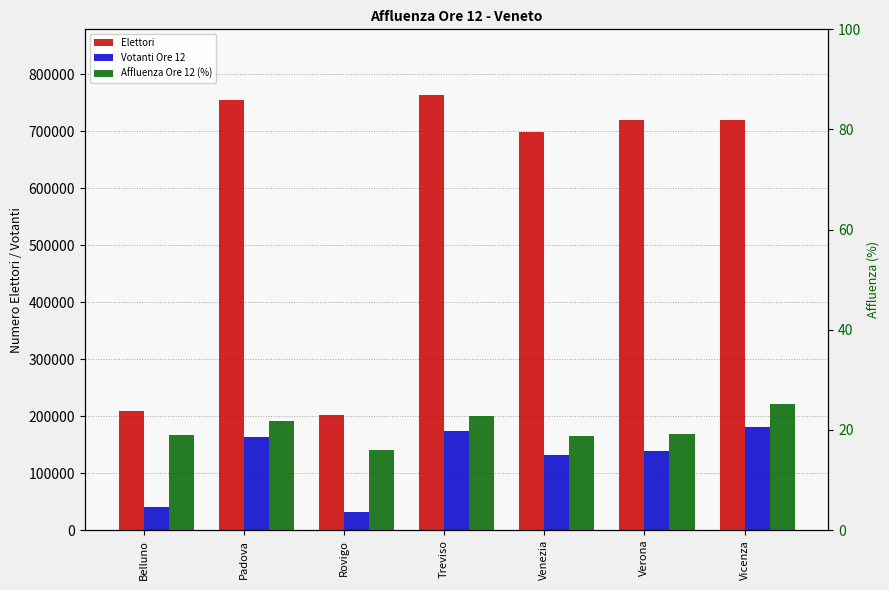

Reading left to right, transcribe all the data shown in this chart.

Elettori: Belluno=209678.0	Padova=754301.0	Rovigo=202630.0	Treviso=764133.0	Venezia=698459.0	Verona=719905.0	Vicenza=719454.0
Votanti Ore 12: Belluno=39750.0	Padova=163839.0	Rovigo=32477.0	Treviso=173293.0	Venezia=131164.0	Verona=138064.0	Vicenza=181038.0
Affluenza Ore 12 (%): Belluno=19.0	Padova=21.7	Rovigo=16.0	Treviso=22.7	Venezia=18.8	Verona=19.2	Vicenza=25.2